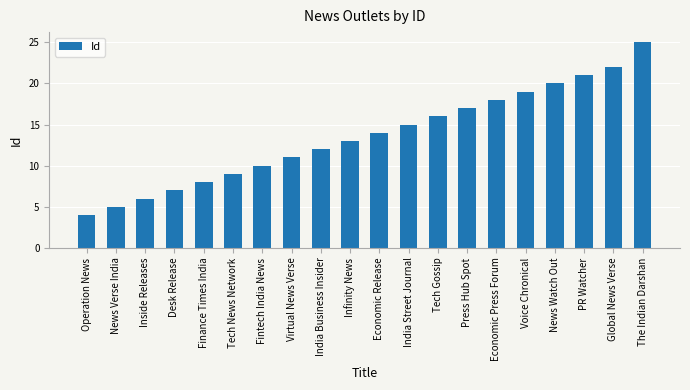

What is the label of the 19th bar from the left?

Global News Verse